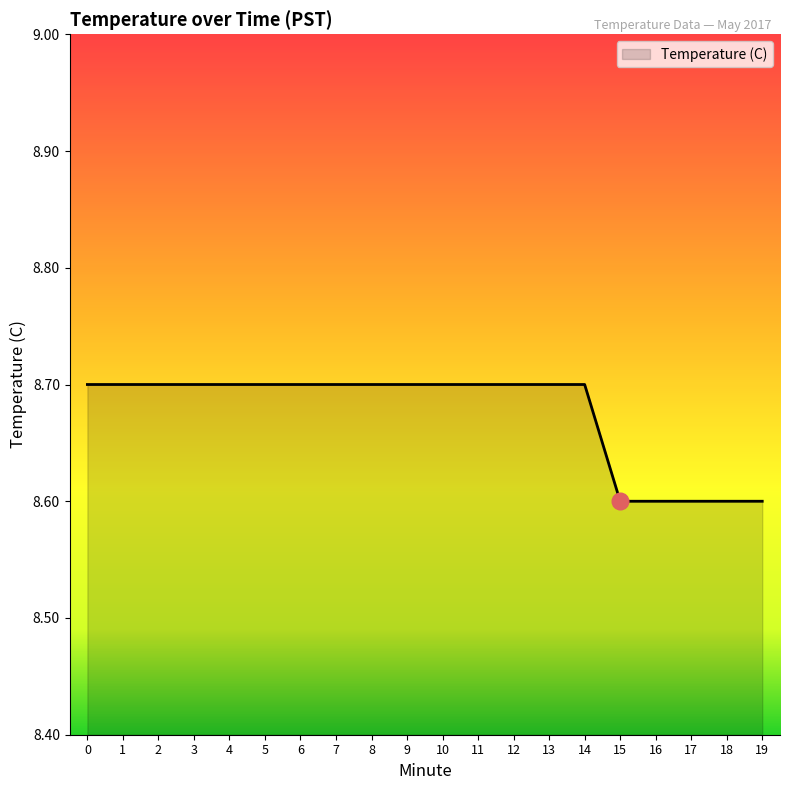

What is the greatest value displayed?

8.7